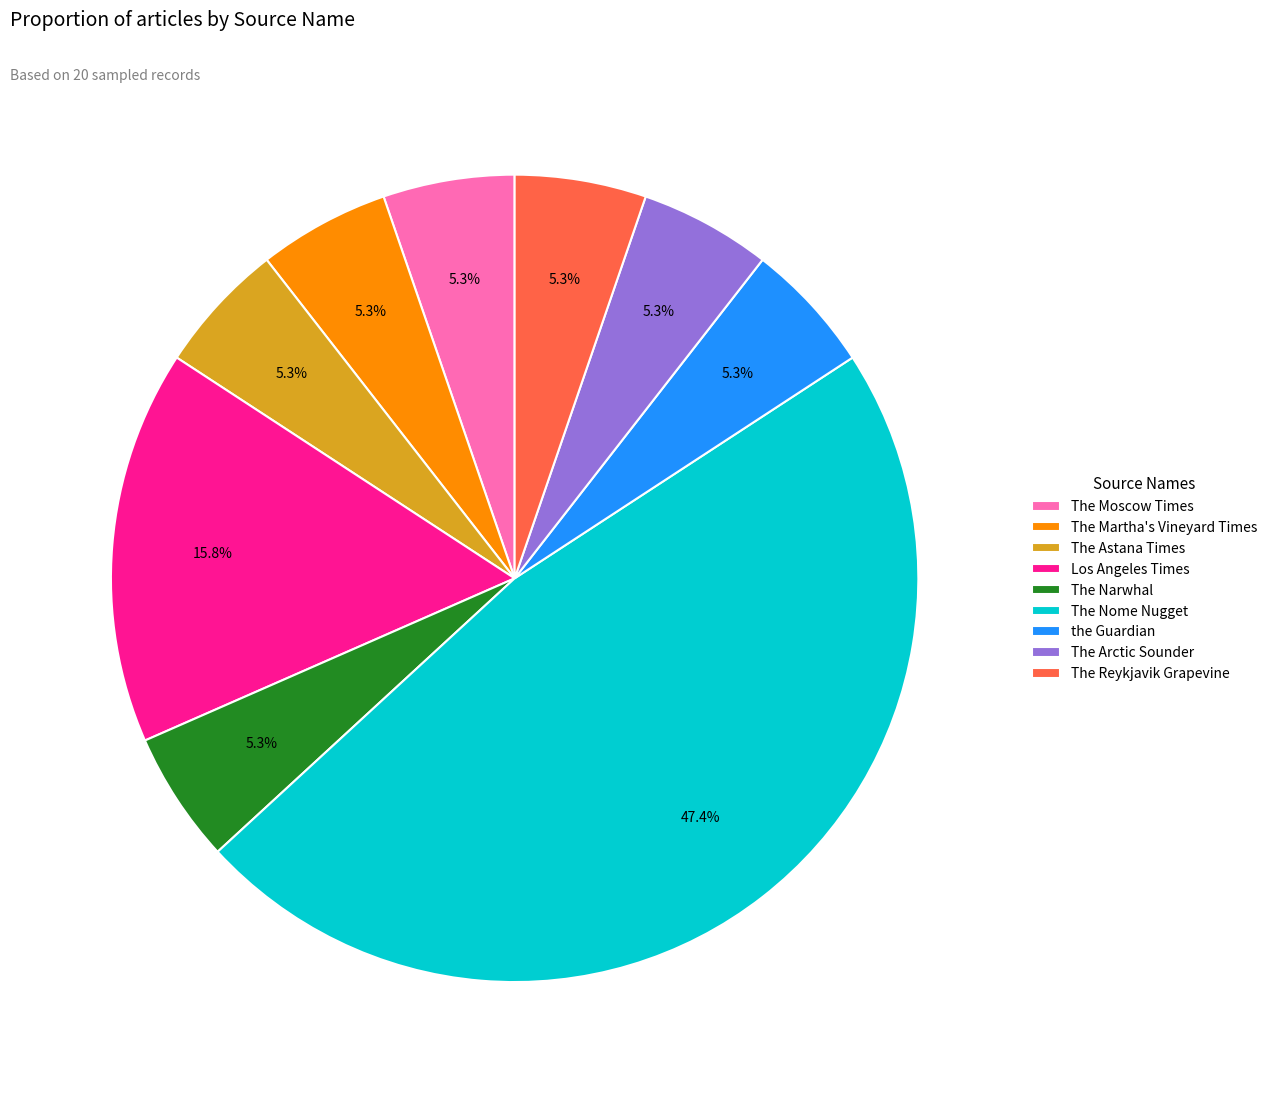

The the Guardian slice represents 1% of the pie. True or false?

False